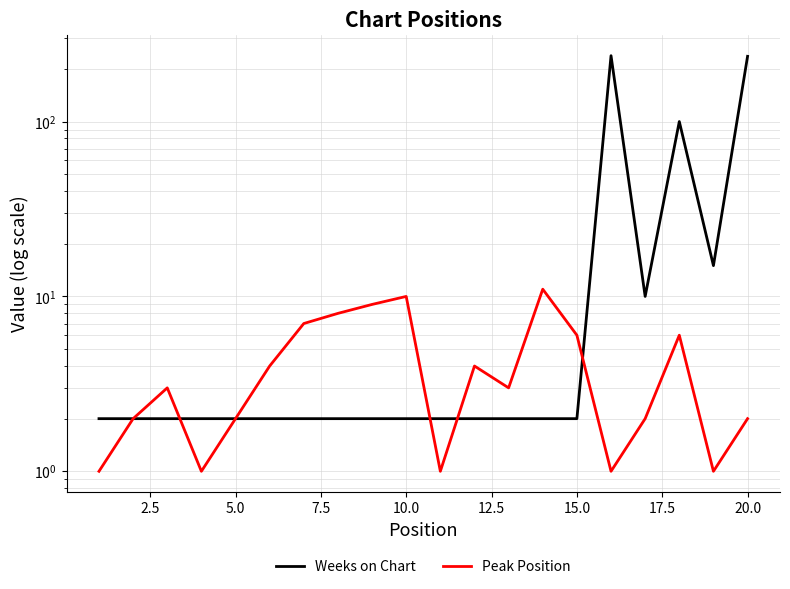

How many data points in Peak Position are above 3?

9